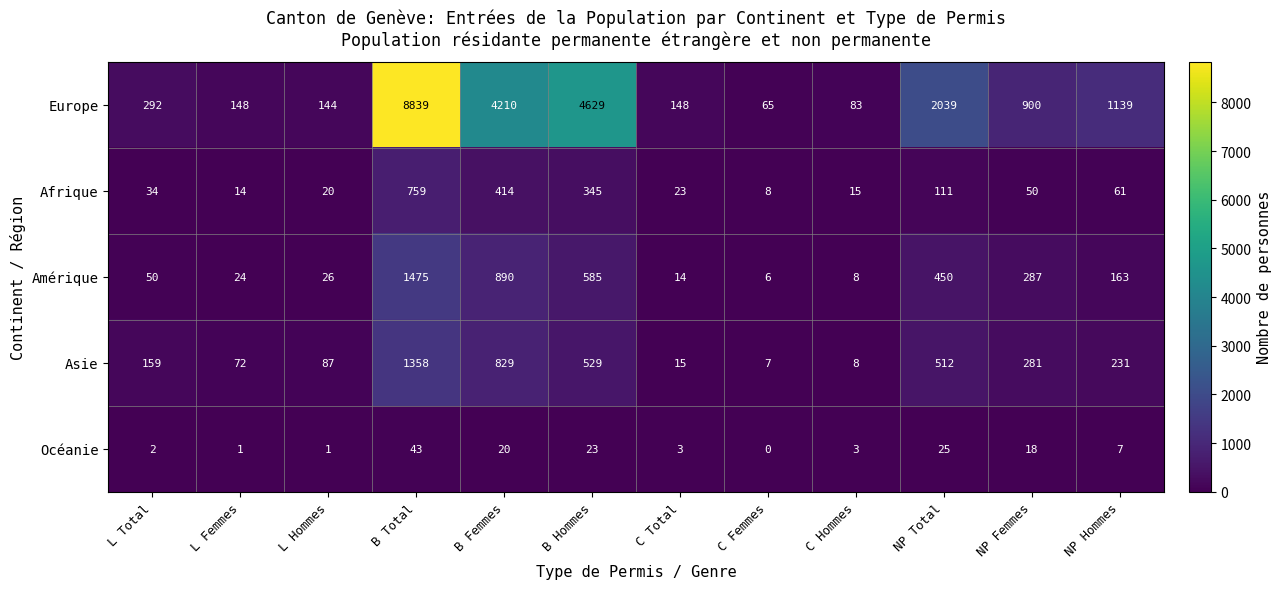

Which series has the largest total across all categories?

Europe